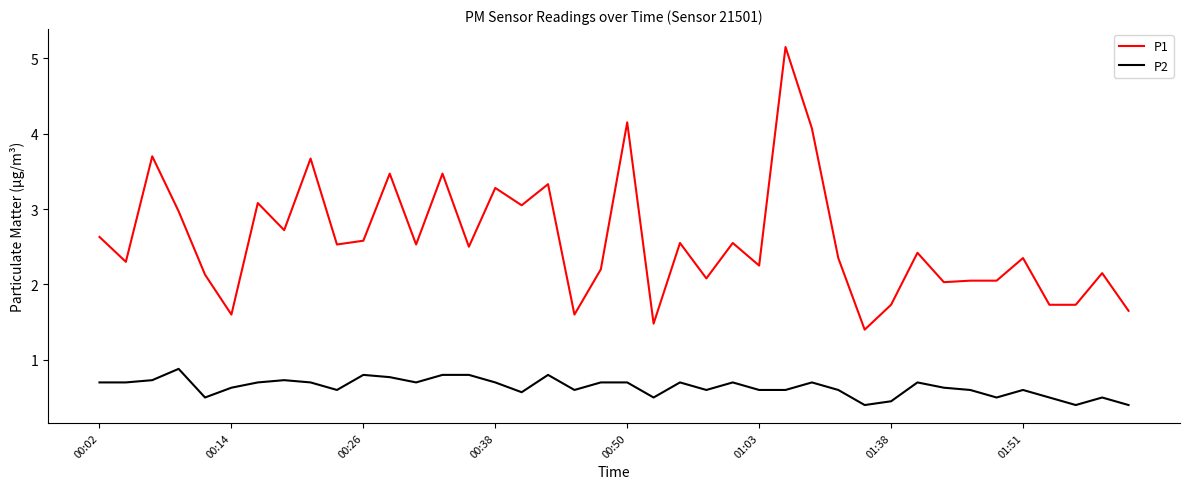

What is the minimum value for P2?

0.4